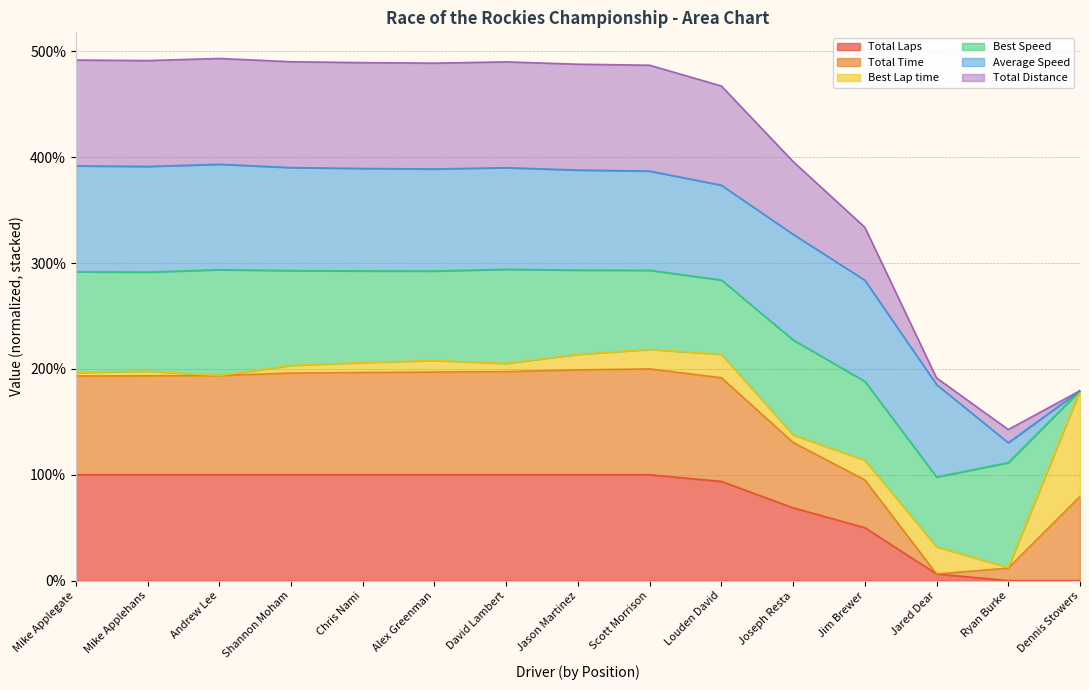

At which category does the chart reach its peak across all series?

Andrew Lee